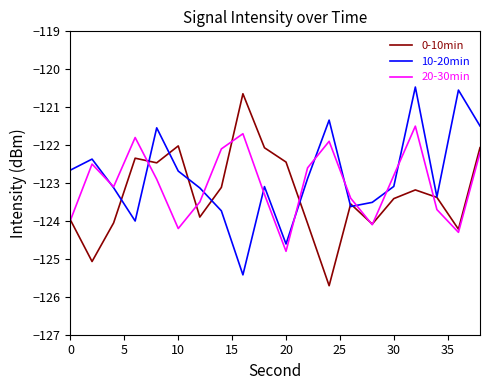

What is the maximum value for 20-30min?

-121.5